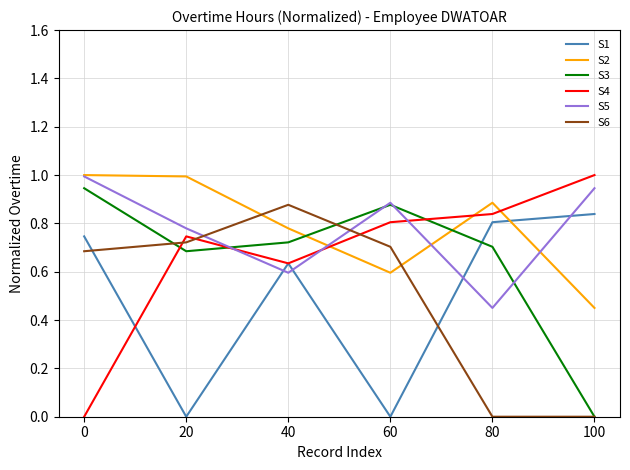

Is the value of S4 at 20 greater than the value of S2 at 80?

No